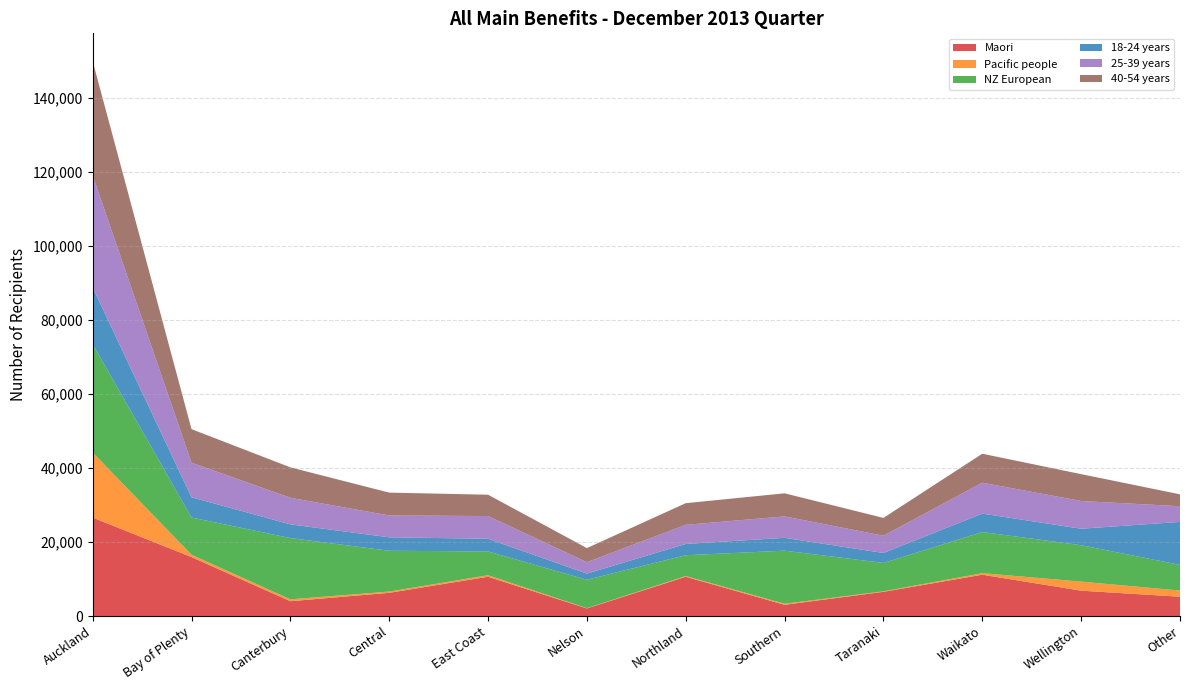

Reading left to right, list all the values displayed in this chart.

Maori: Auckland=26588	Bay of Plenty=15931	Canterbury=4001	Central=6270	East Coast=10612	Nelson=2054	Northland=10607	Southern=3041	Taranaki=6542	Waikato=11161	Wellington=6852	Other=5212
Pacific people: Auckland=17583	Bay of Plenty=628	Canterbury=512	Central=341	East Coast=415	Nelson=74	Northland=190	Southern=274	Taranaki=129	Waikato=419	Wellington=2446	Other=1668
NZ European: Auckland=29265	Bay of Plenty=10050	Canterbury=16542	Central=11018	East Coast=6417	Nelson=7672	Northland=5626	Southern=14337	Taranaki=7670	Waikato=11108	Wellington=9829	Other=6932
18-24 years: Auckland=15307	Bay of Plenty=5457	Canterbury=3697	Central=3628	East Coast=3417	Nelson=1661	Northland=3043	Southern=3463	Taranaki=2687	Waikato=4976	Wellington=4449	Other=11609
25-39 years: Auckland=30254	Bay of Plenty=9356	Canterbury=7186	Central=5900	East Coast=6145	Nelson=3093	Northland=5168	Southern=5793	Taranaki=4667	Waikato=8348	Wellington=7492	Other=4232
40-54 years: Auckland=30862	Bay of Plenty=9047	Canterbury=8213	Central=6171	East Coast=5755	Nelson=3789	Northland=5842	Southern=6229	Taranaki=4801	Waikato=7815	Wellington=7250	Other=3211